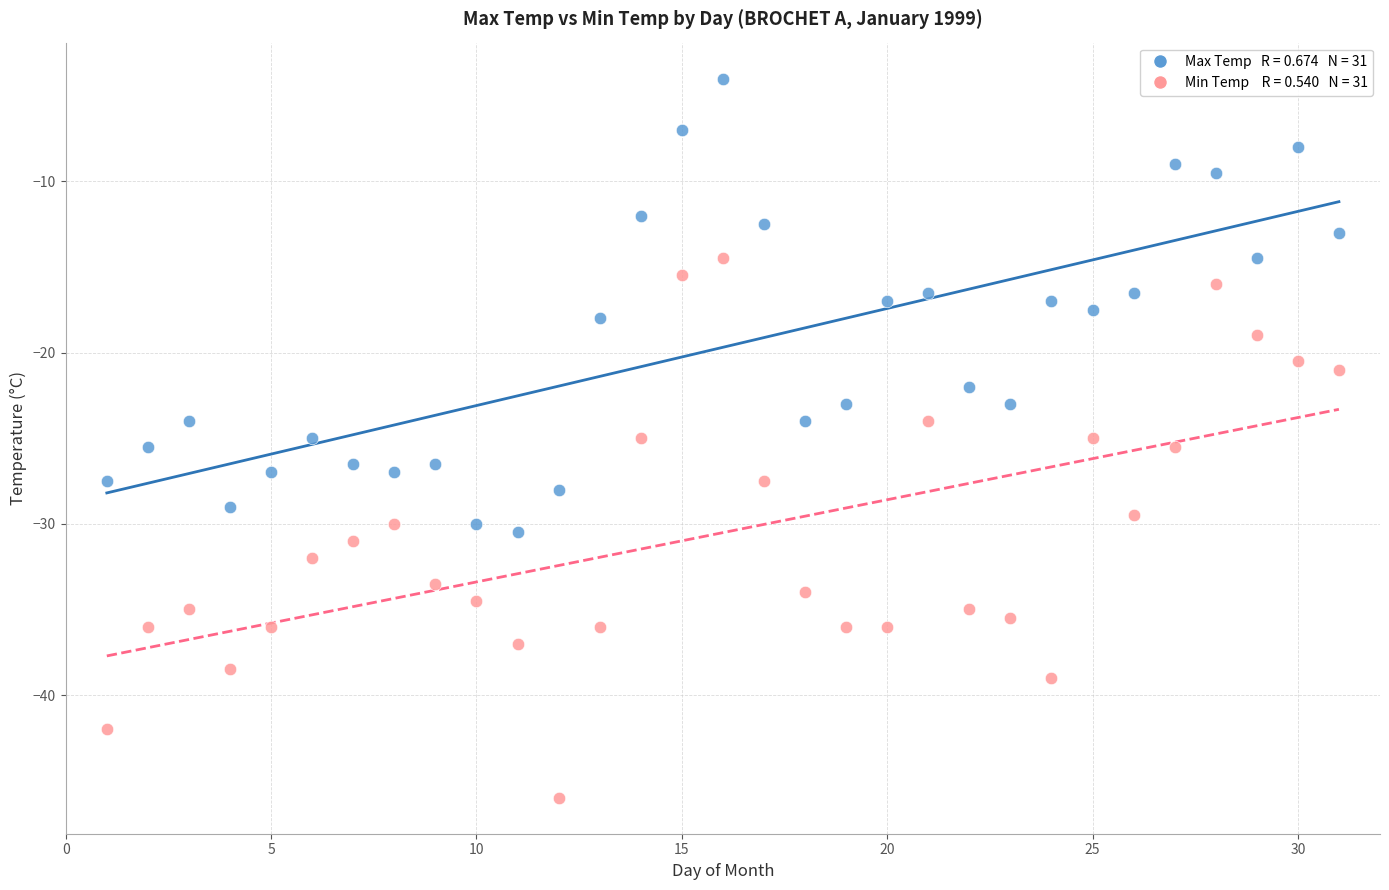

Across all data points, what is the range of Y values (max minus min)?

42.0